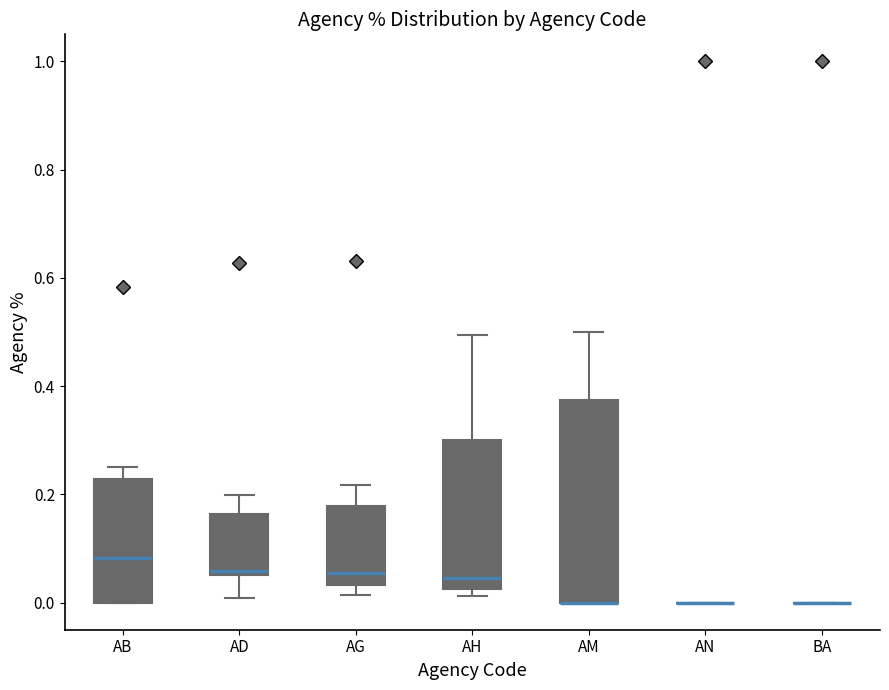

Reading left to right, transcribe this box plot: for each box, give where its median line is, the range the box spans, and where its two whiskers end, as read against the y-axis. The values are not printed on the chart, so give them approximately, as read against the axis.

AB: median 0.08, box 0.00 to 0.22, whiskers 0.00 to 0.26
AD: median 0.06 (just above the box's lower edge), box 0.06 to 0.16, whiskers 0.00 to 0.20
AG: median 0.06, box 0.04 to 0.18, whiskers 0.02 to 0.22
AH: median 0.04, box 0.02 to 0.30, whiskers 0.02 (just below the box's lower edge) to 0.50
AM: median 0.00 (drawn on the box's lower edge), box 0.00 to 0.38, whiskers 0.00 to 0.50
AN: box collapsed to a line at 0.00, whiskers 0.00 to 0.00
BA: box collapsed to a line at 0.00, whiskers 0.00 to 0.00